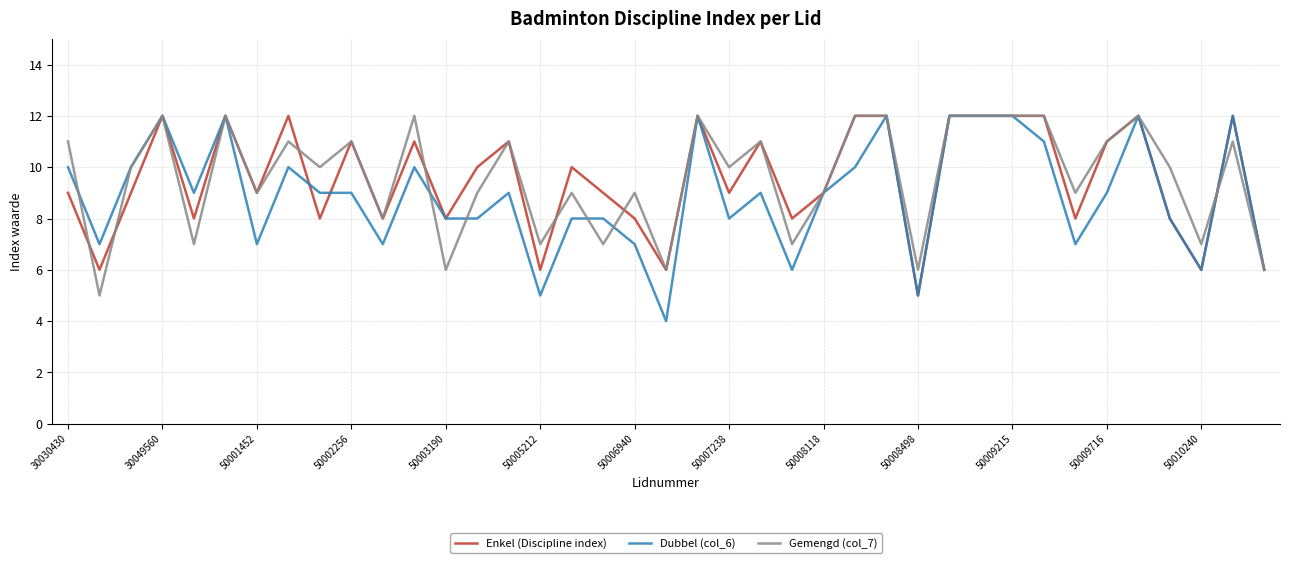

Count the Enkel (Discipline index) values in the range 8 to 12.

33